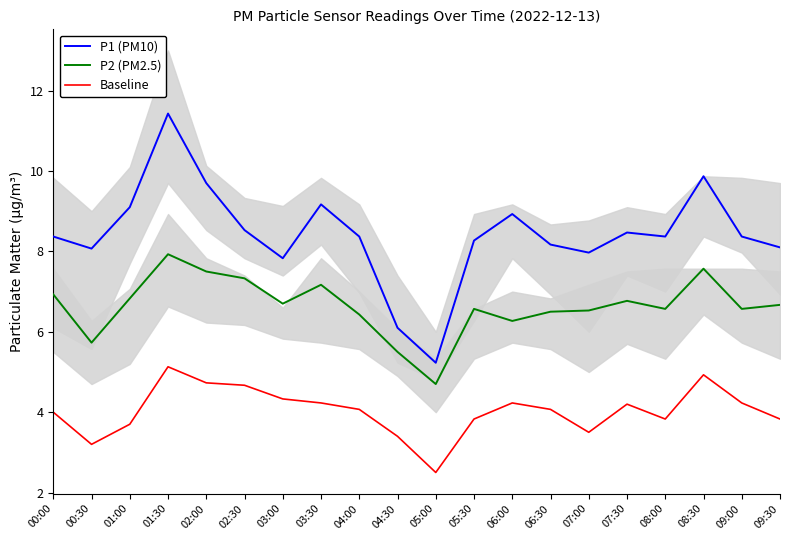

True or false: P1 (PM10) has more than 2 points higher than both neighbors.

True